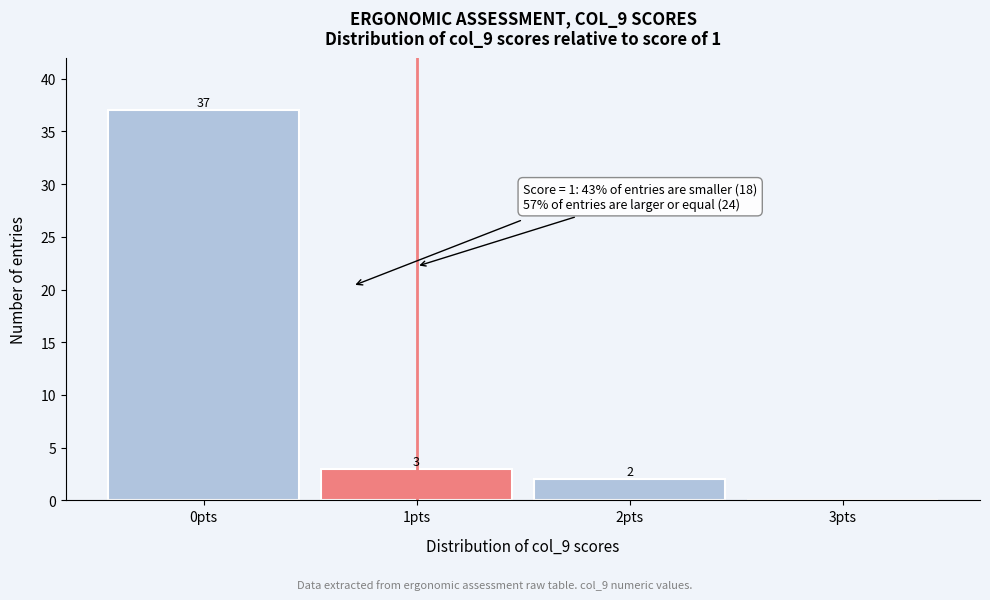

Which range on the x-axis has the tallest bar?

-0.5 to 0.5